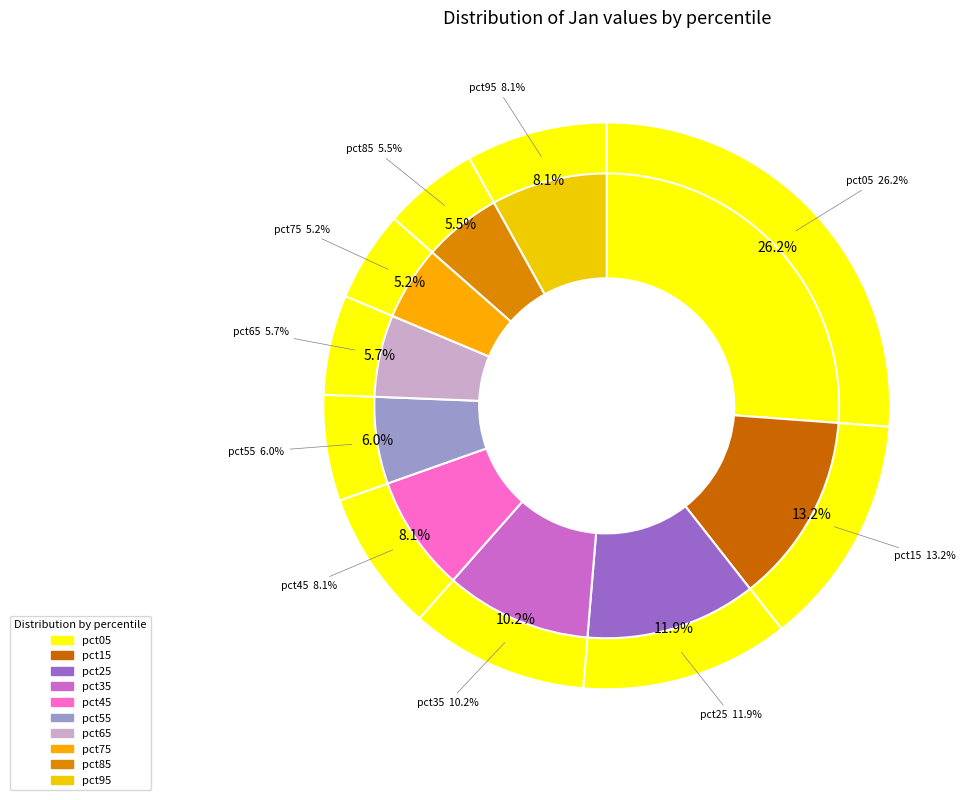

Count the number of slices in the pie.

10